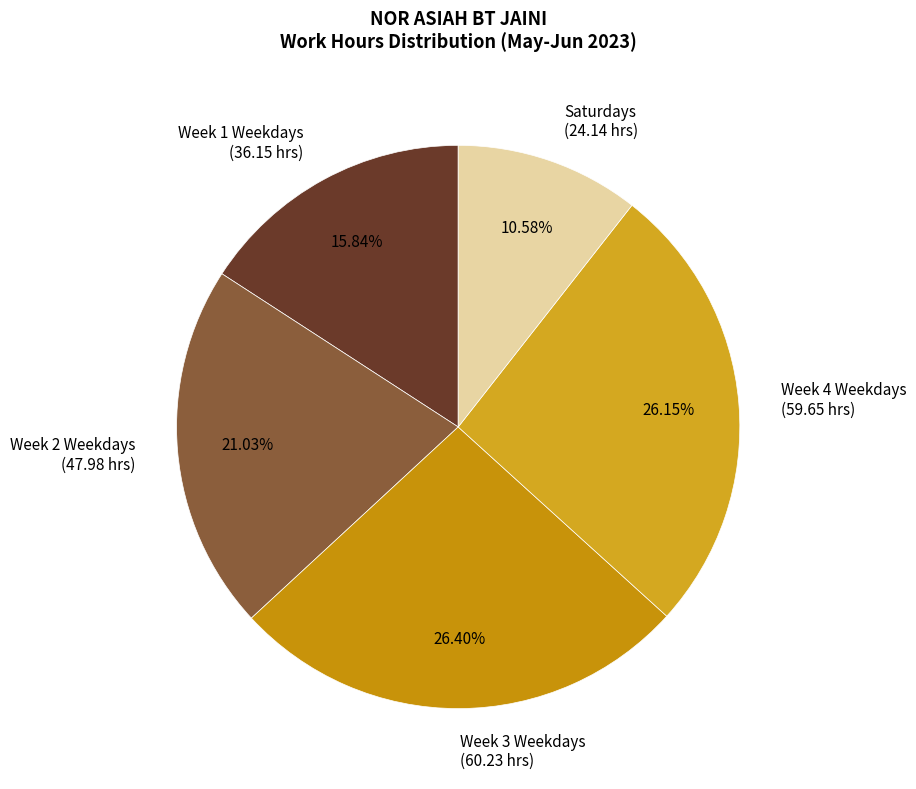

Does any single category account for the majority?

No